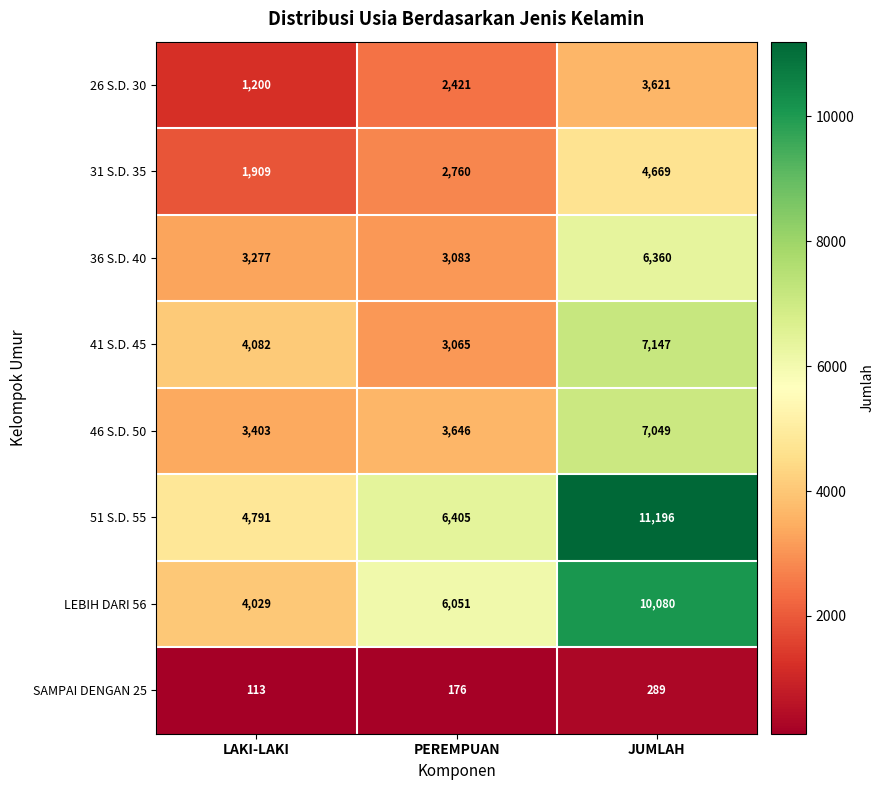

Rank the categories by 41 S.D. 45 value from lowest to highest.

PEREMPUAN, LAKI-LAKI, JUMLAH